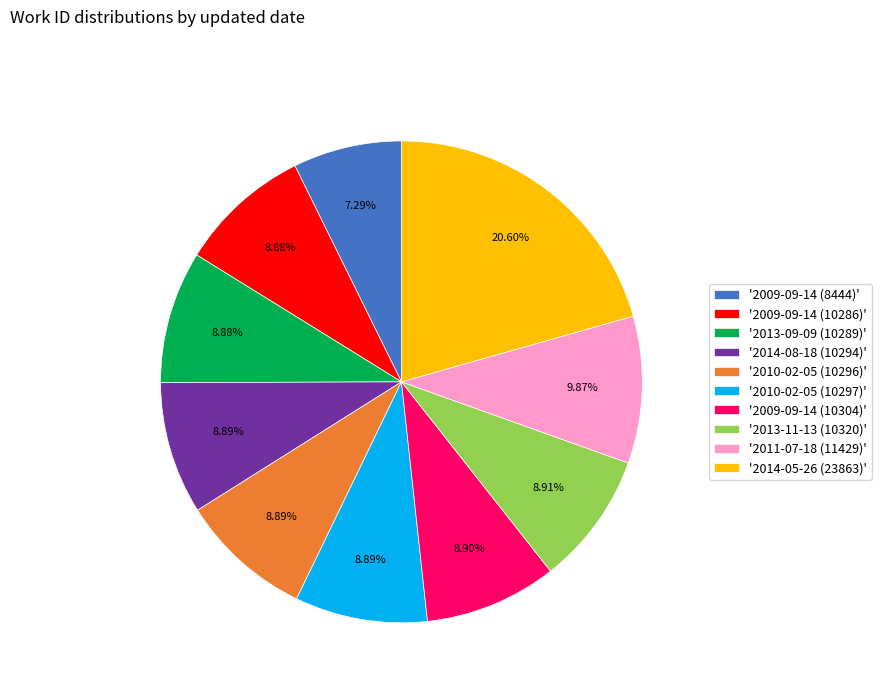

How many segments does this pie chart have?

10